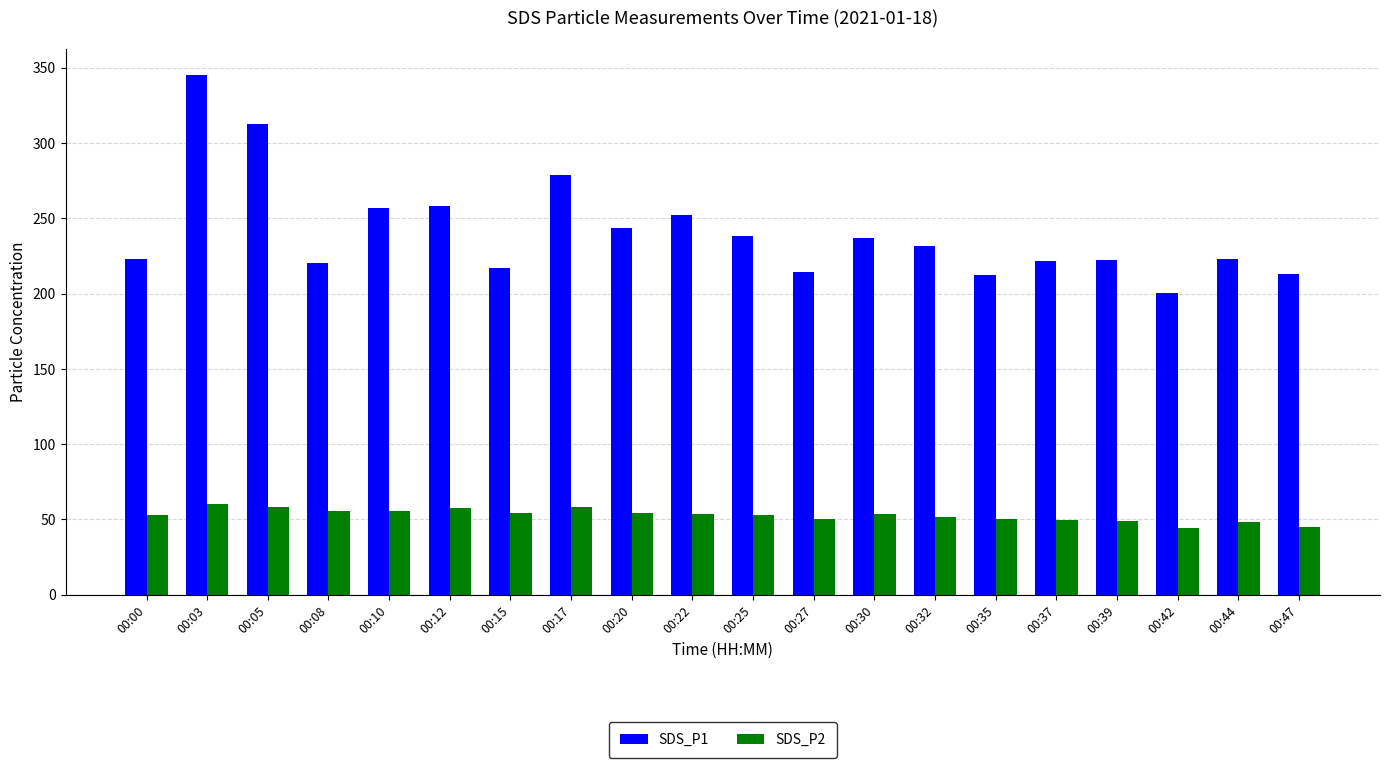

The SDS_P2 series shows 74.7 at 00:15. True or false?

False